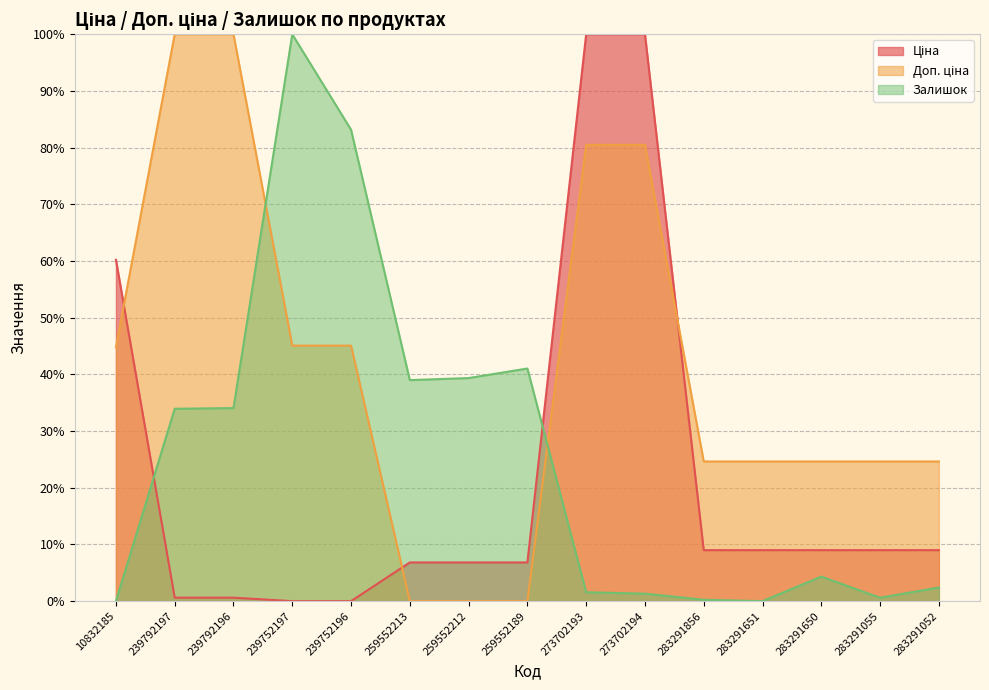

What is the sum of all Ціна values?

326.9